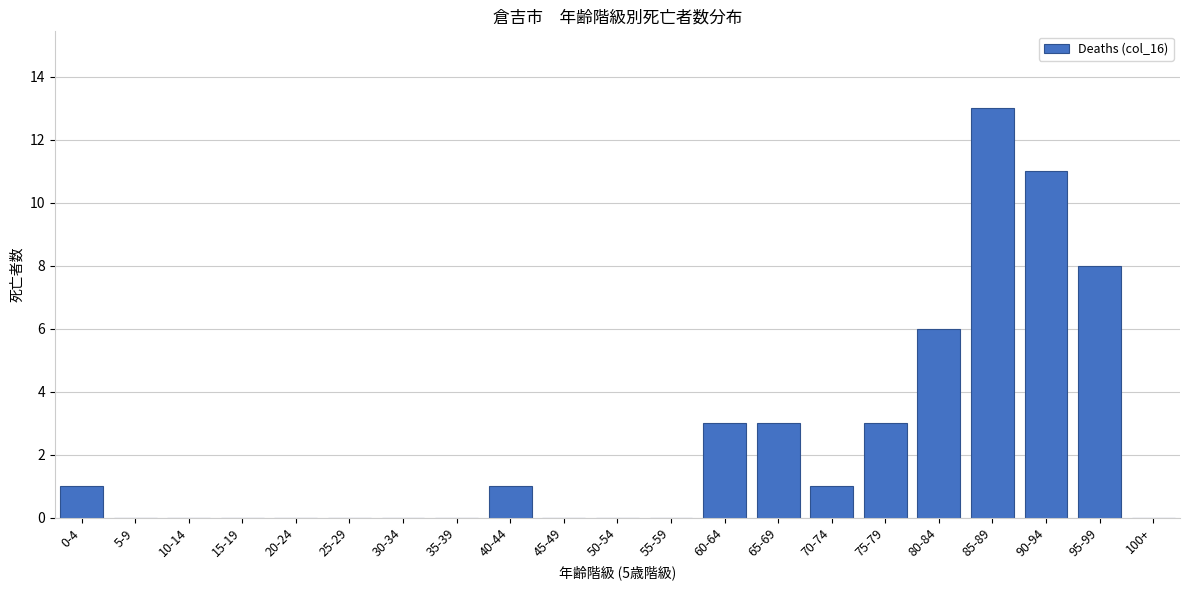

Reading right to left, extract all data points from this chart.

100+=0	95-99=8	90-94=11	85-89=13	80-84=6	75-79=3	70-74=1	65-69=3	60-64=3	55-59=0	50-54=0	45-49=0	40-44=1	35-39=0	30-34=0	25-29=0	20-24=0	15-19=0	10-14=0	5-9=0	0-4=1